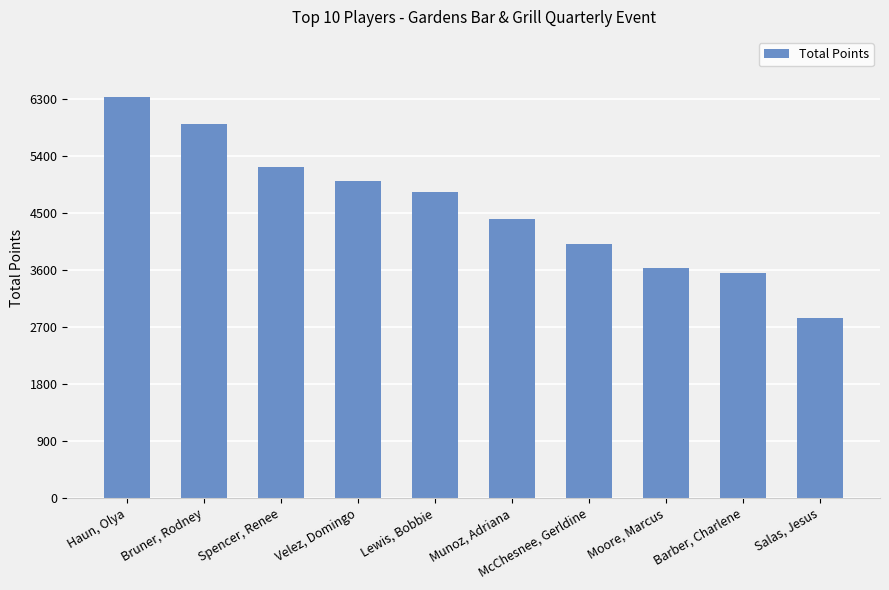

Which label corresponds to the smallest value in the chart?

Salas, Jesus